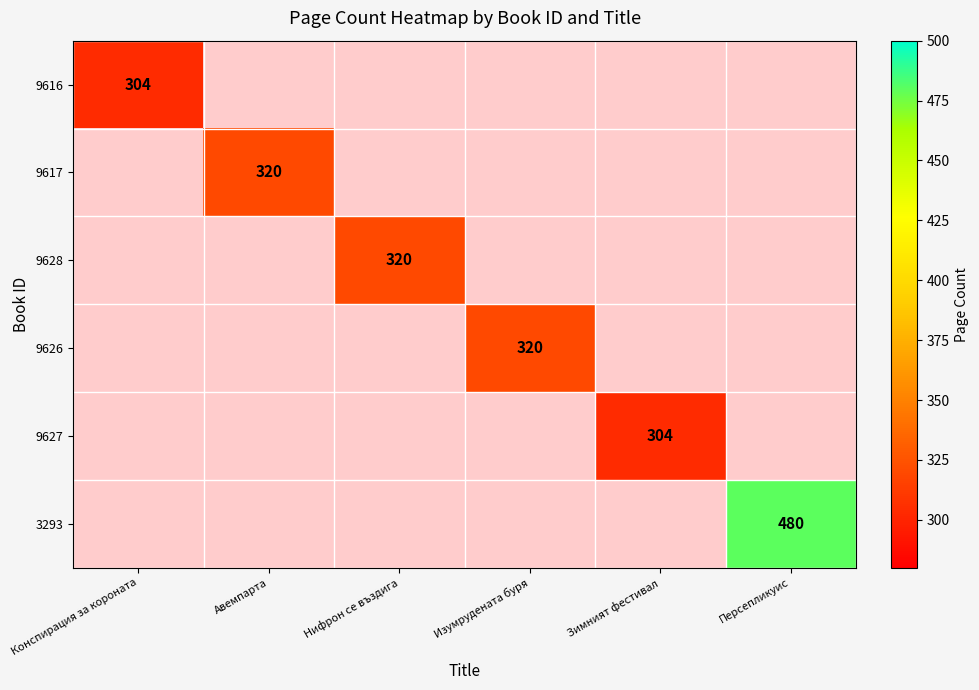

The 9628 series shows 112 at Нифрон се въздига. True or false?

False